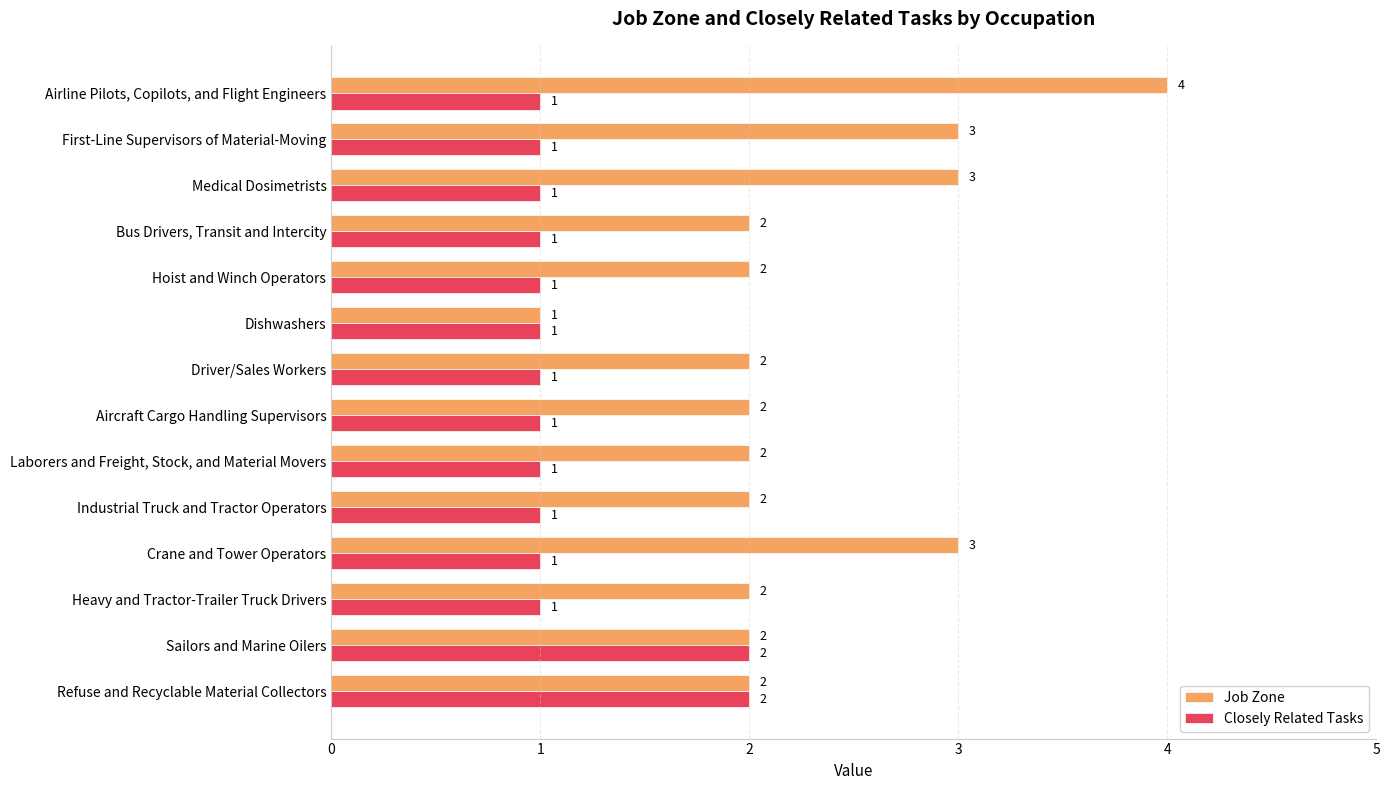

Which series changed the most between Sailors and Marine Oilers and Laborers and Freight, Stock, and Material Movers?

Closely Related Tasks